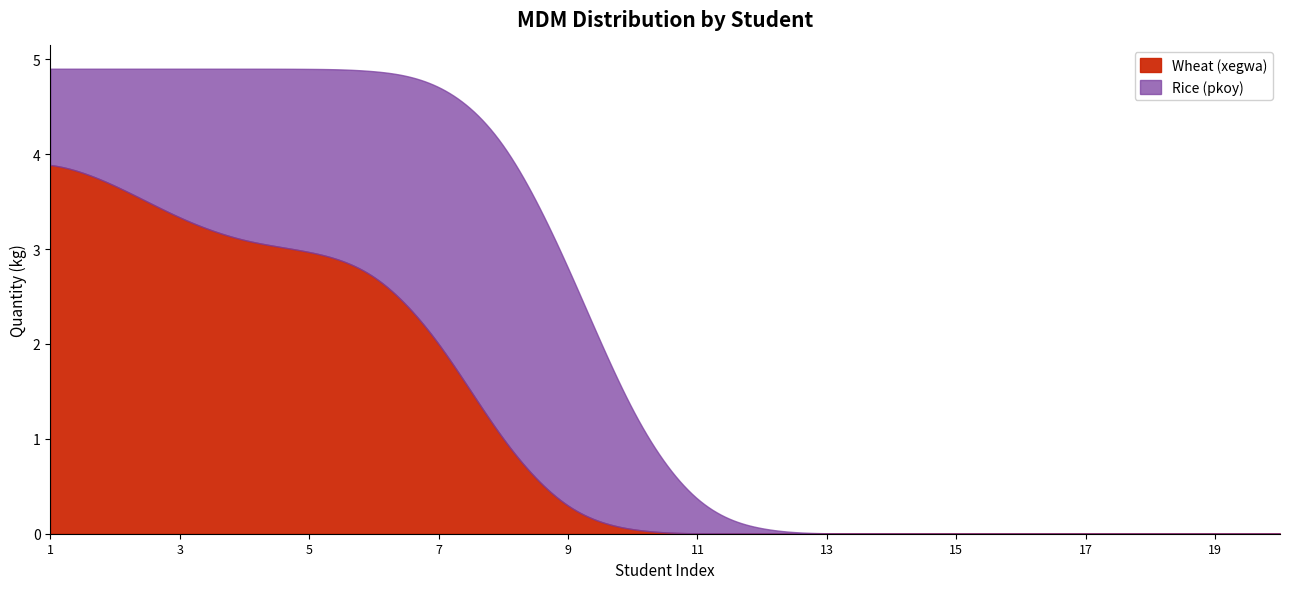

What is the highest value of the Wheat (xegwa) series?

3.9